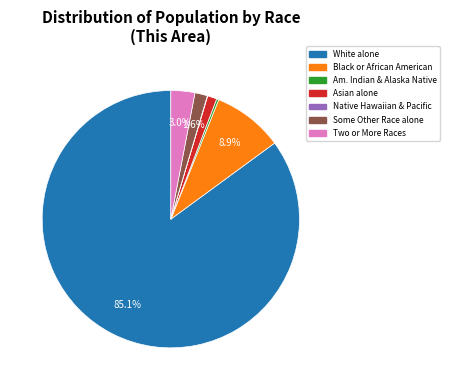

Is there any slice that represents more than half of the pie?

Yes